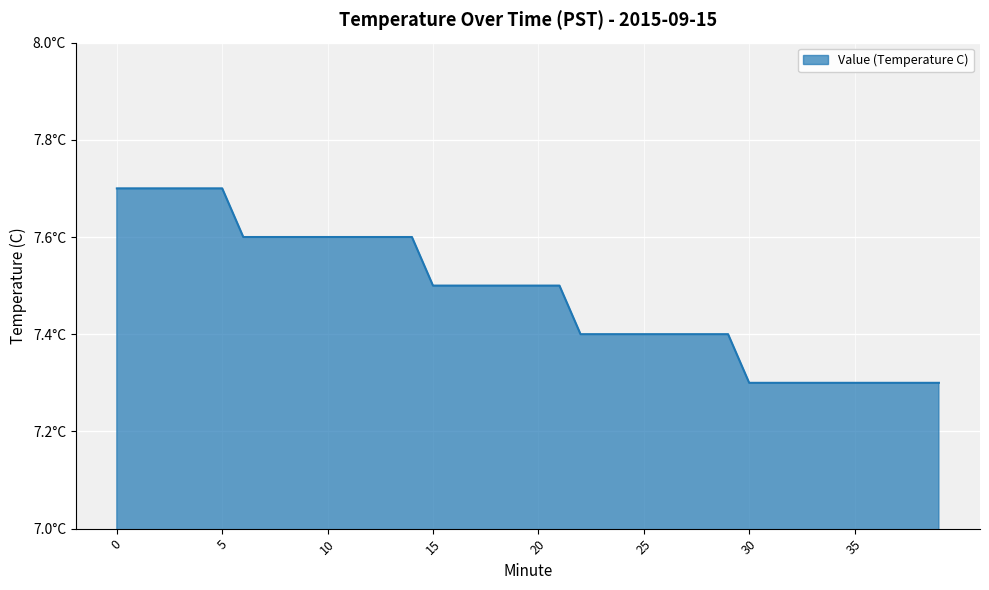

Does the chart display data point markers on the line(s)?

No